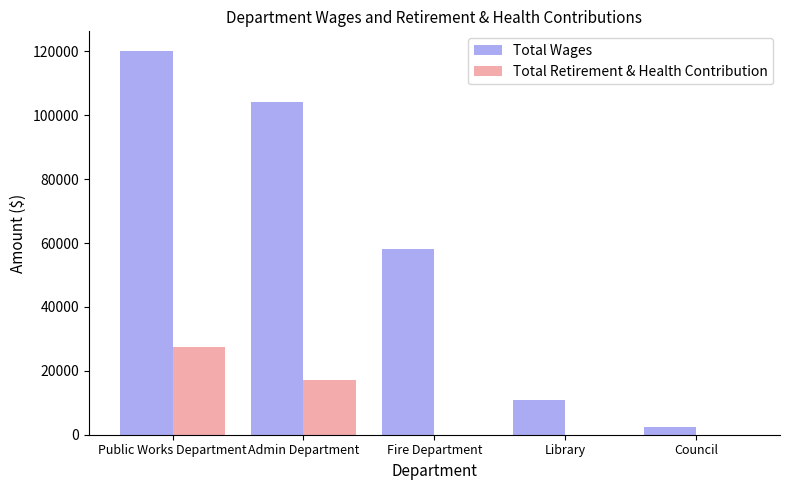

What is the spread (max minus min) of values at Admin Department?

87002